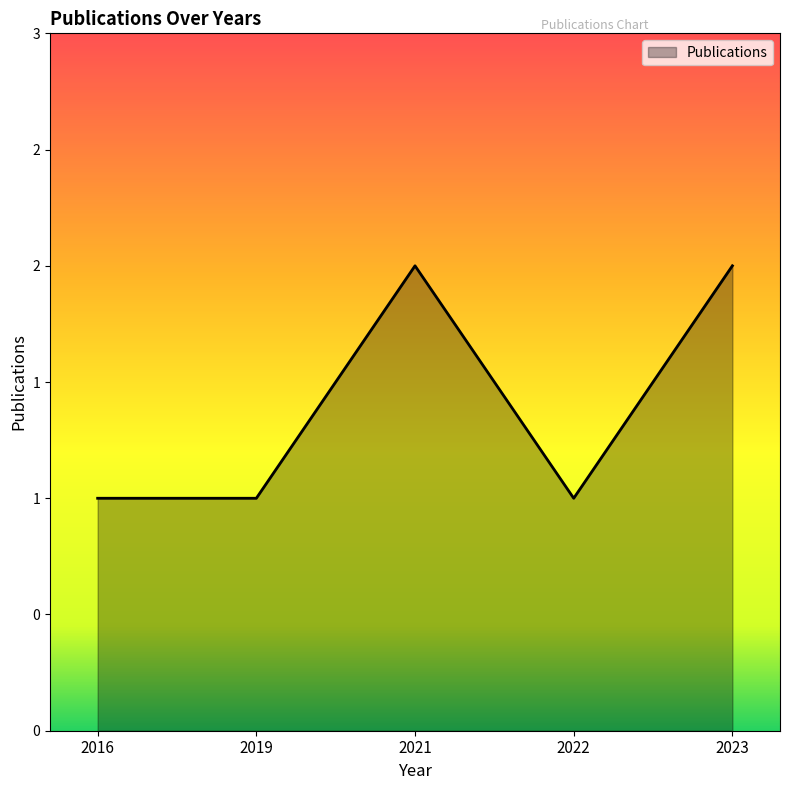

Which label corresponds to the largest value in the chart?

2021